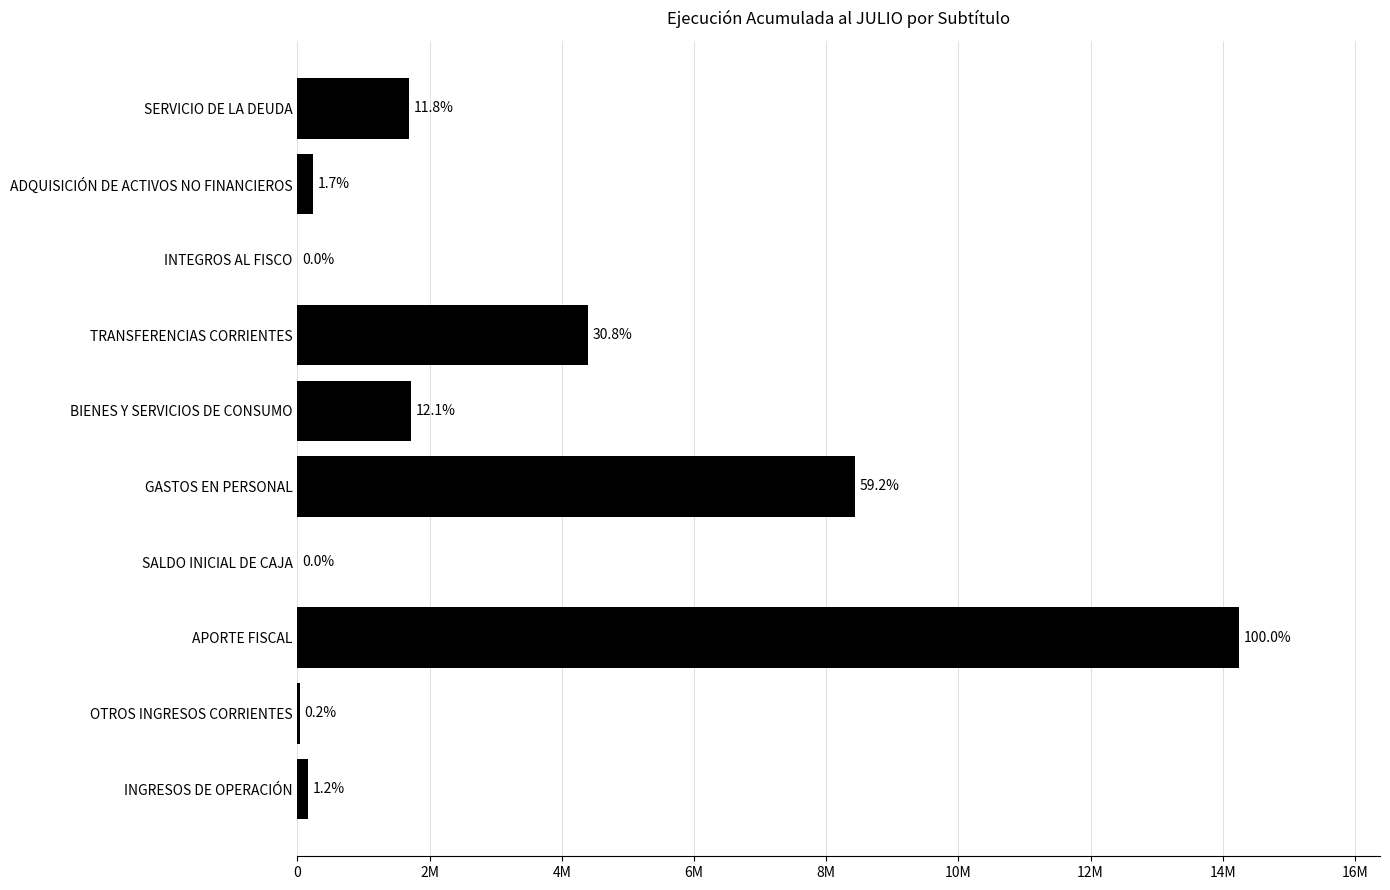

What is the difference between the maximum and minimum values?

14242841